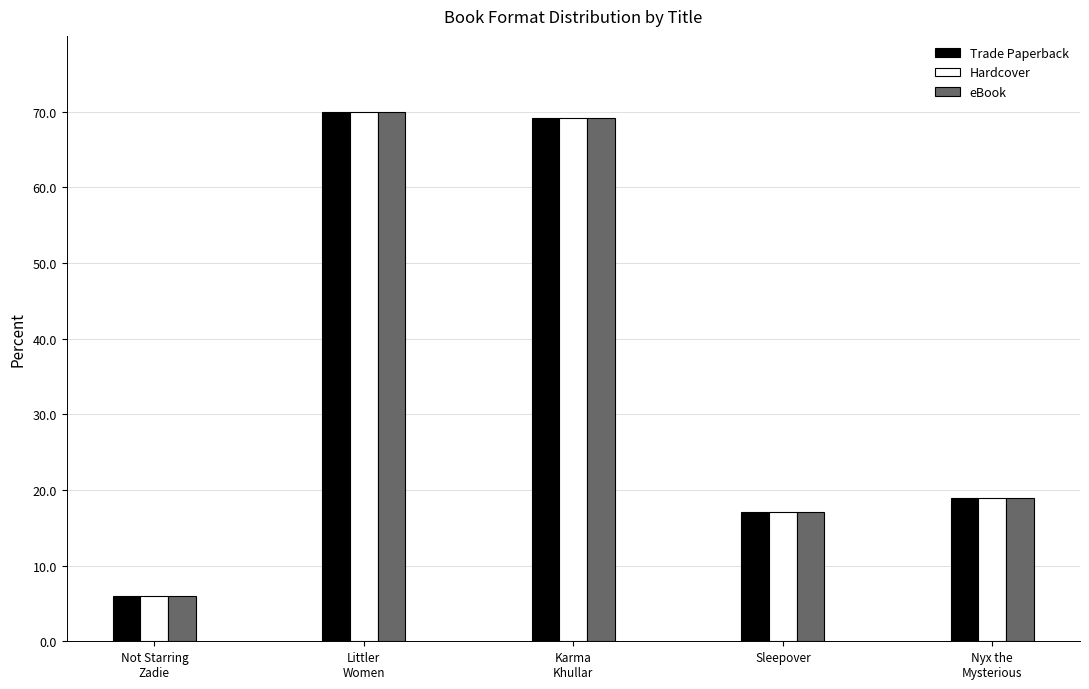

Is it true that Hardcover equals 17.1 at Sleepover?

True